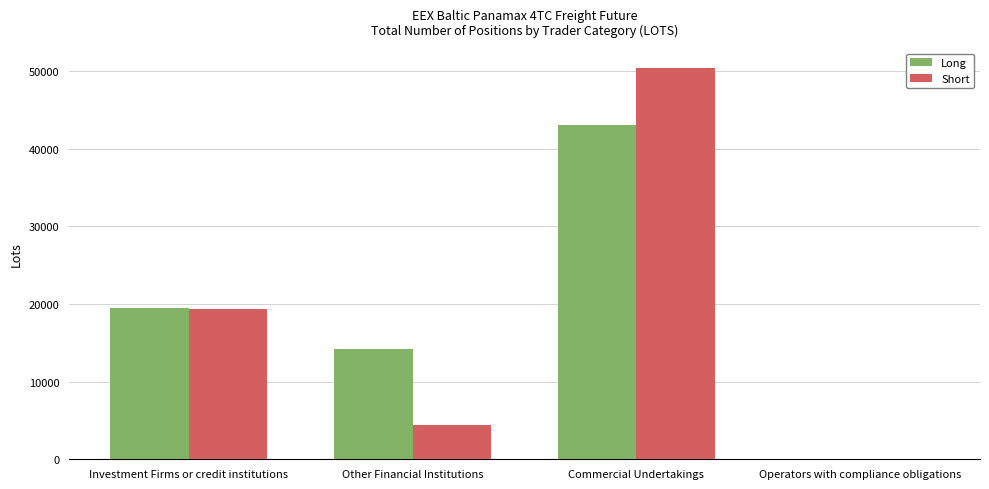

Reading left to right, transcribe all the data shown in this chart.

Long: Investment Firms or credit institutions=19510.5	Other Financial Institutions=14241.5	Commercial Undertakings=43094.1	Operators with compliance obligations=0.0
Short: Investment Firms or credit institutions=19355.8	Other Financial Institutions=4387.0	Commercial Undertakings=50407.0	Operators with compliance obligations=0.0